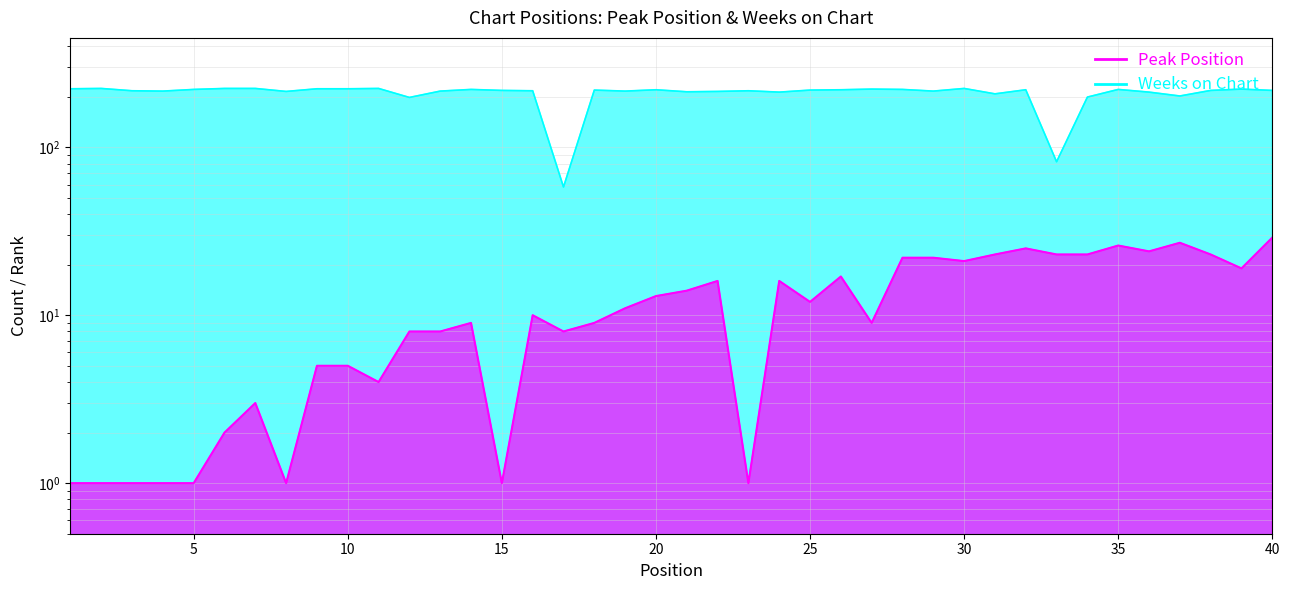

True or false: Peak Position and Weeks on Chart intersect in this chart.

False